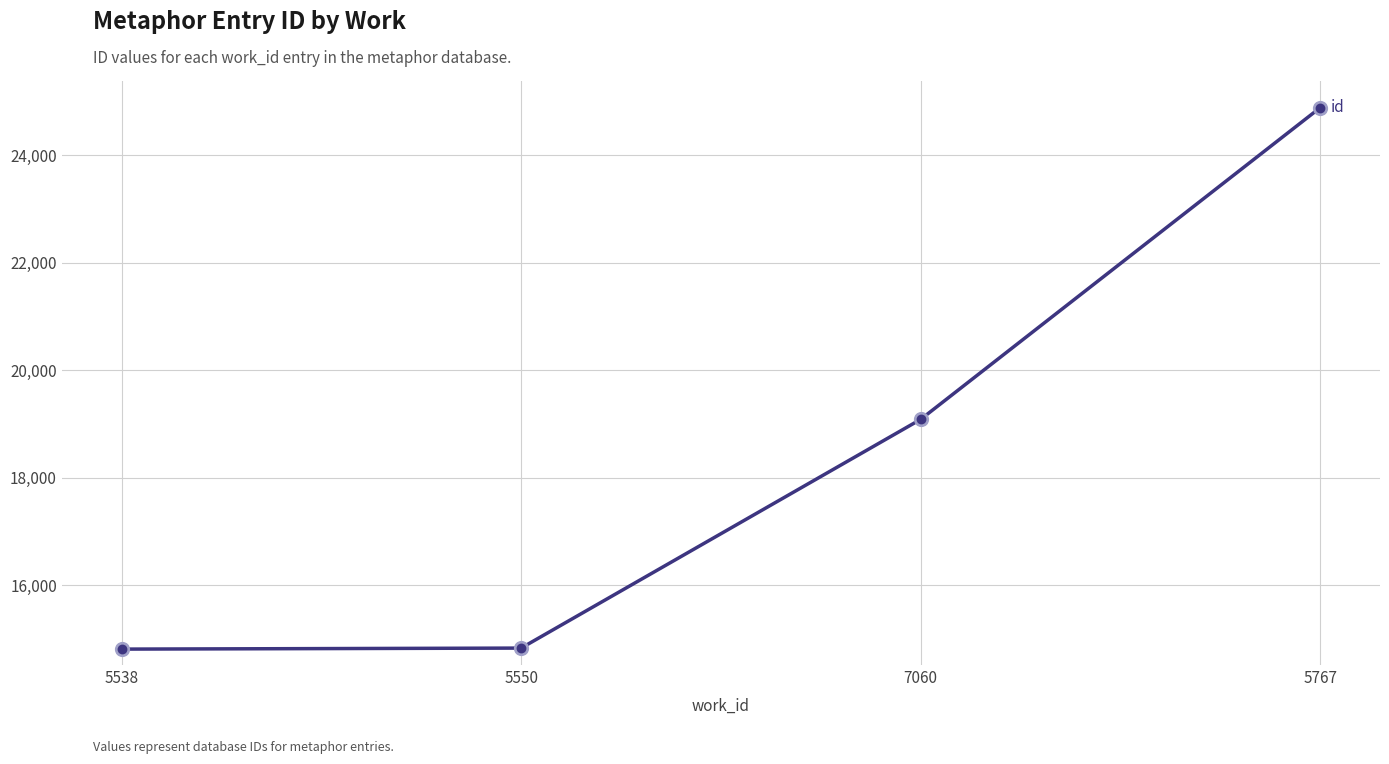

What is the ratio of the value at 7060 to the value at 5767?

0.8